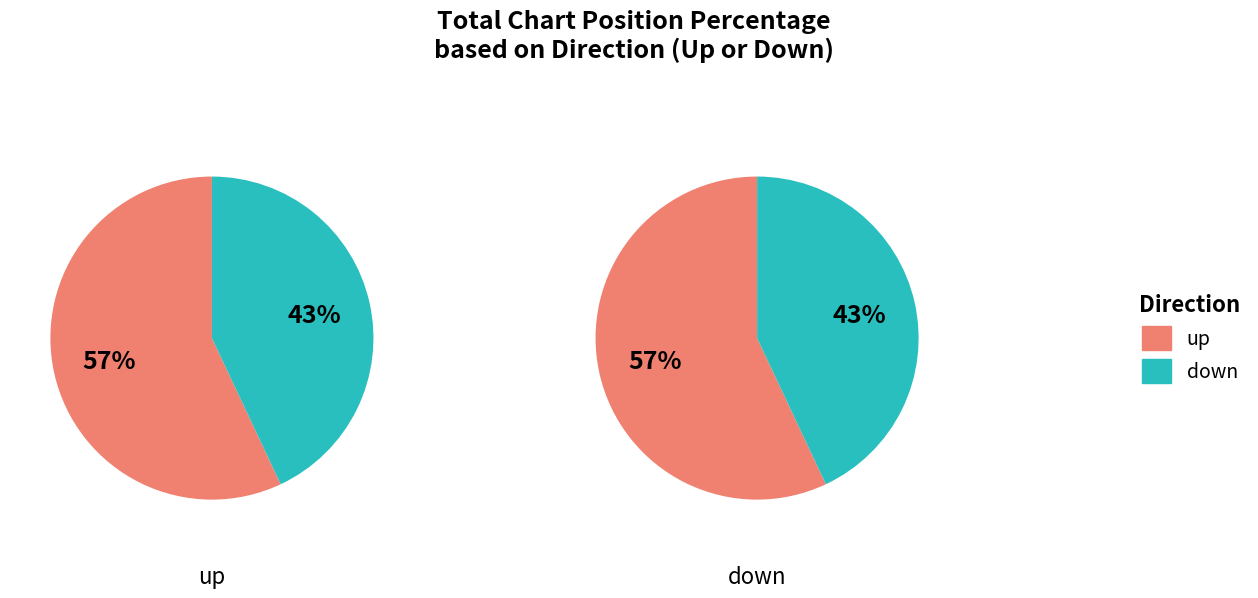

Approximately how many times larger is the value at down compared to up?

0.8